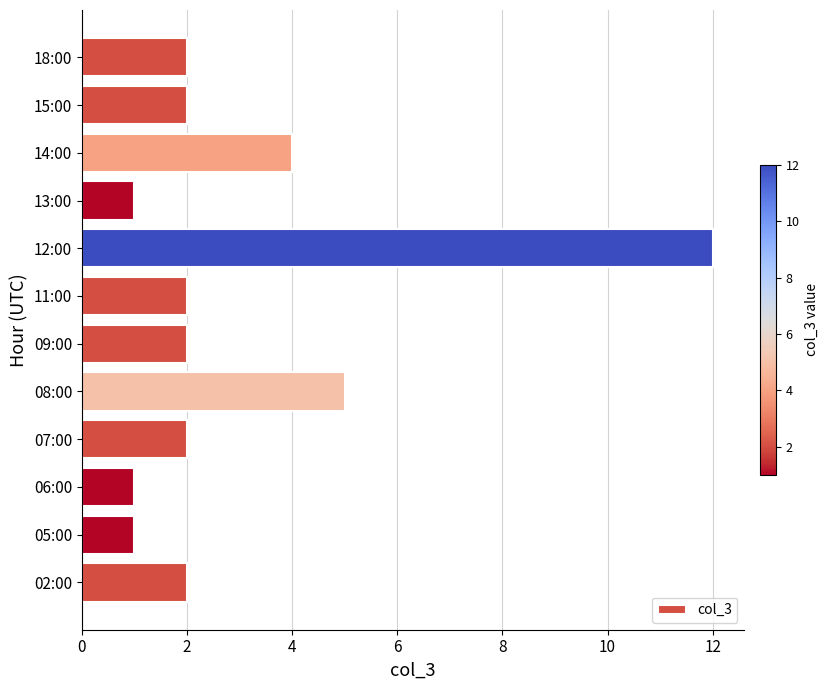

Between 09:00 and 05:00, which is larger?

09:00